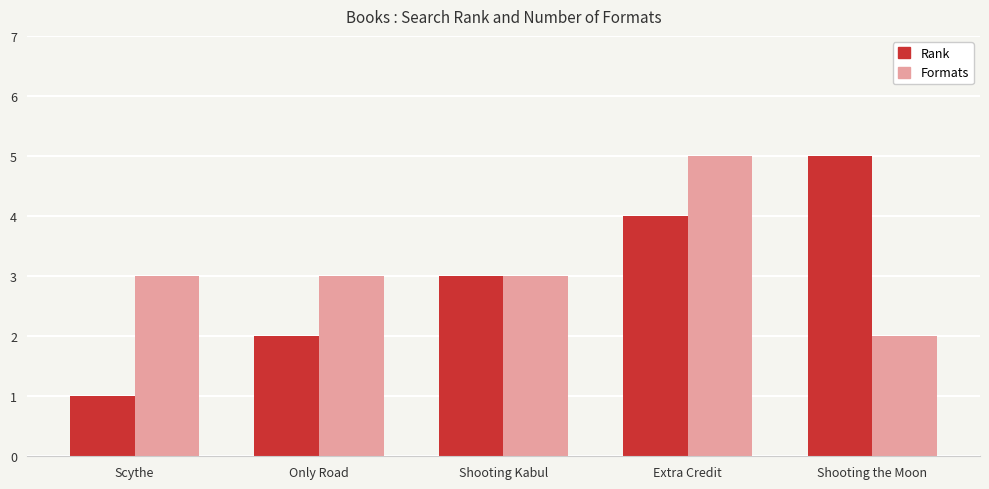

At which label does Formats reach its minimum?

Shooting the Moon